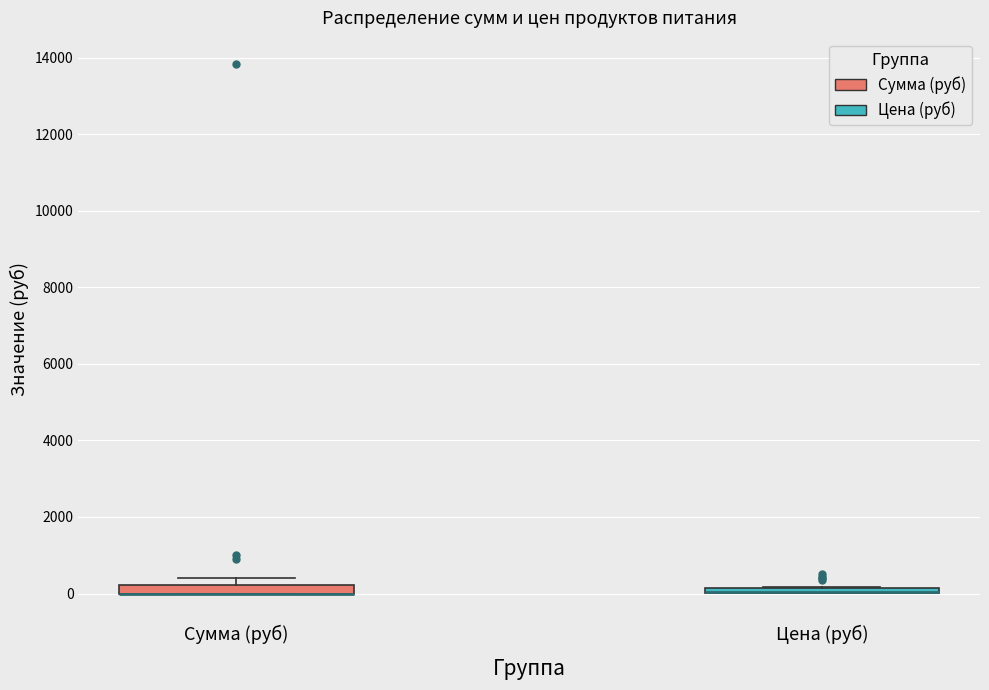

Where is the upper edge of the box for Цена (руб) on the y-axis? The values are not printed on the chart, so give them approximately, as read against the axis.

200